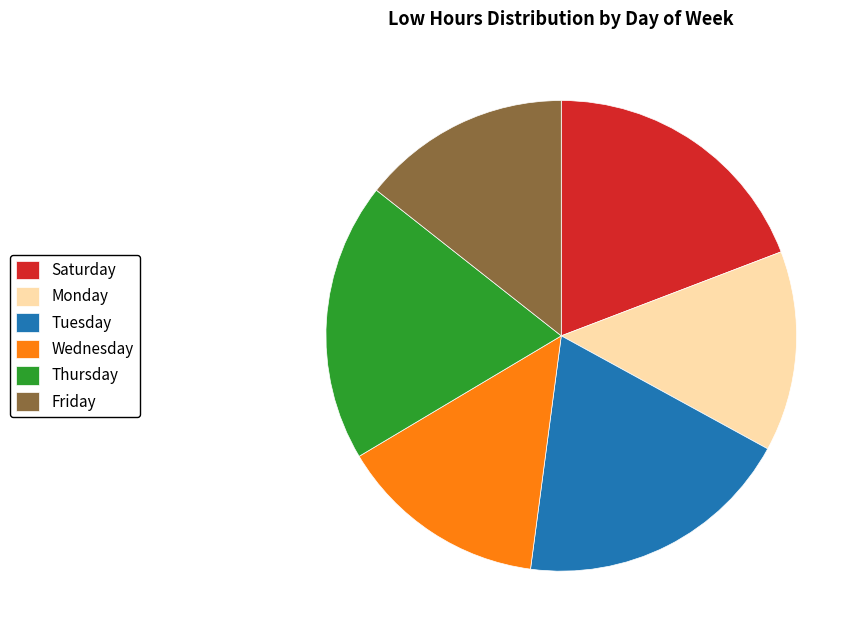

How many segments does this pie chart have?

6